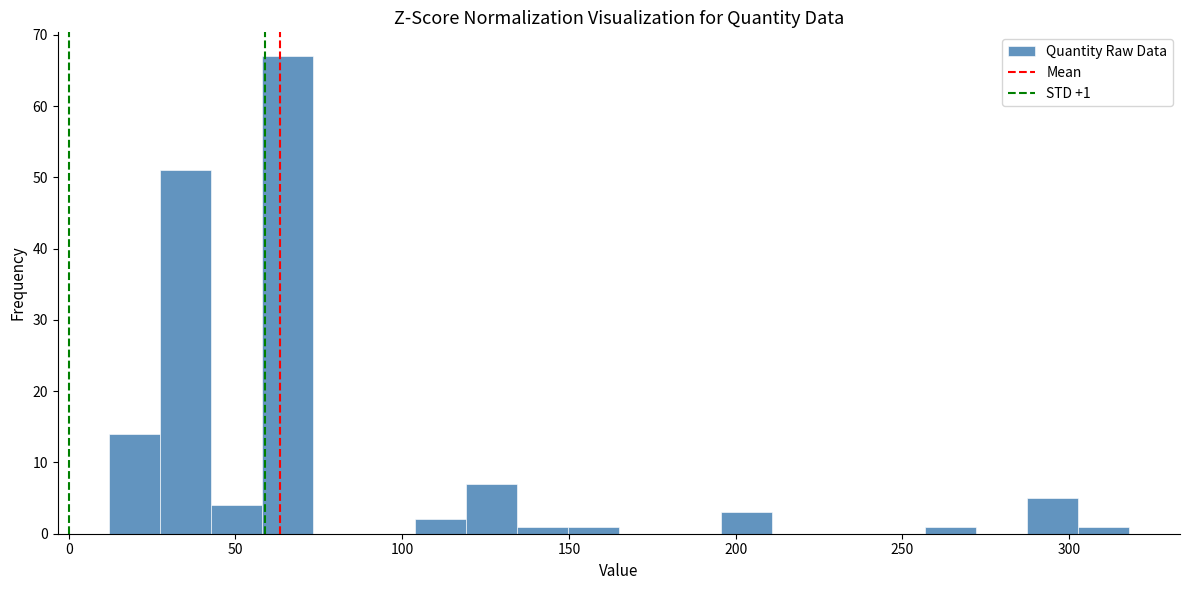

Read against the x-axis, roughly where is the centre of the tallest bar?

65